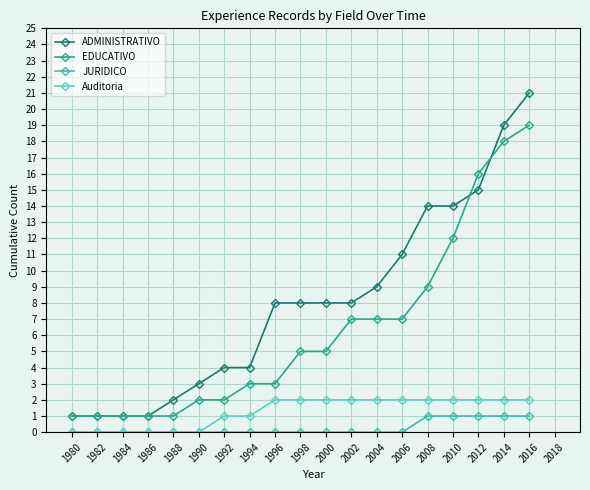

The value of EDUCATIVO at 1992 is 2. True or false?

True